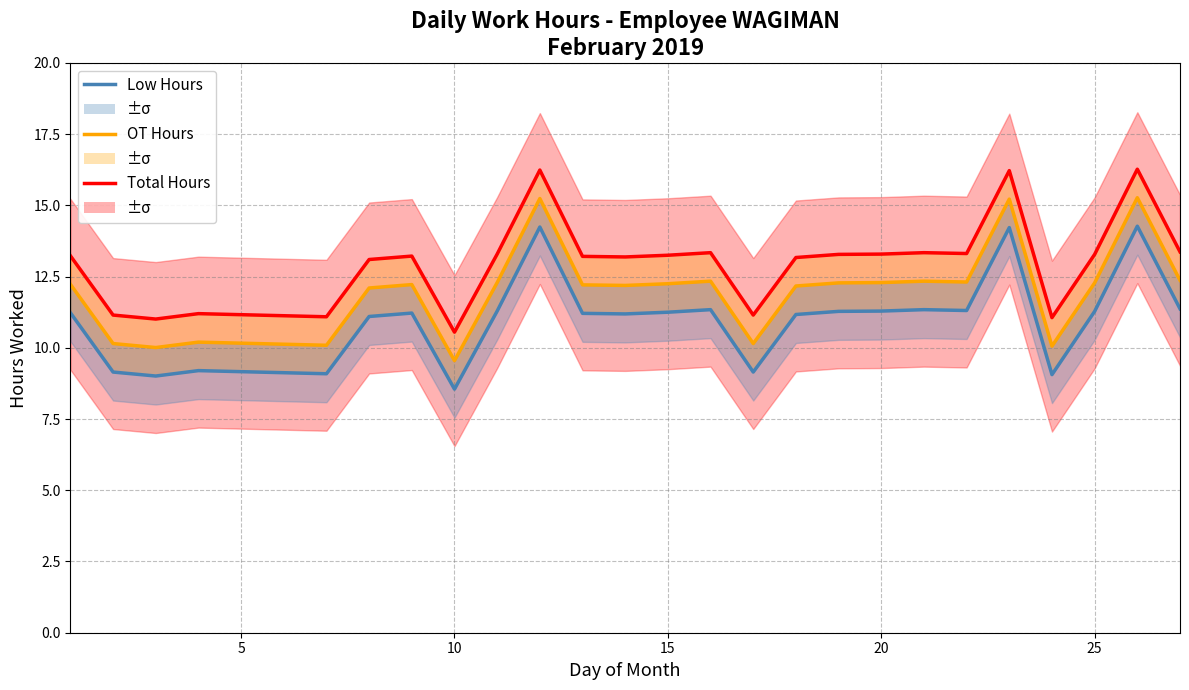

True or false: OT Hours and Low Hours cross at least once.

False